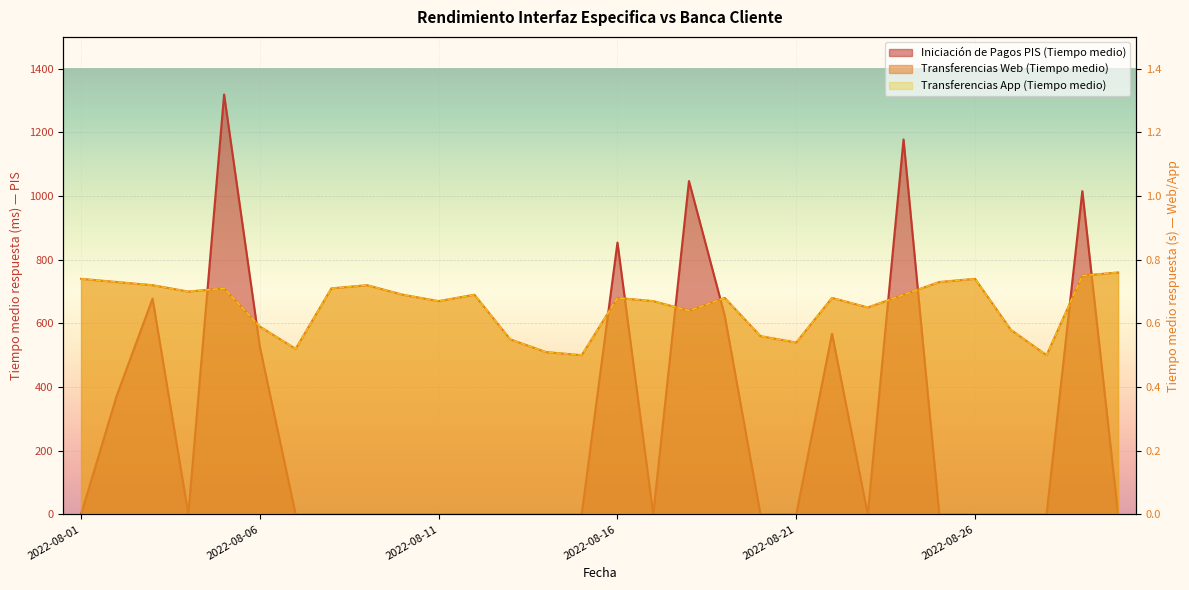

Reading left to right, transcribe all the data shown in this chart.

Iniciación de Pagos PIS (Tiempo medio): 0.0	374.0	678.0	0.0	1319.0	526.2	0.0	0.0	0.0	0.0	0.0	0.0	0.0	0.0	0.0	853.8	0.0	1047.1	624.5	0.0	0.0	568.0	0.0	1177.8	0.0	0.0	0.0	0.0	1015.5	0.0
Transferencias Web (Tiempo medio): 0.7	0.7	0.7	0.7	0.7	0.6	0.5	0.7	0.7	0.7	0.7	0.7	0.6	0.5	0.5	0.7	0.7	0.6	0.7	0.6	0.5	0.7	0.7	0.7	0.7	0.7	0.6	0.5	0.8	0.8
Transferencias App (Tiempo medio): 0.7	0.7	0.7	0.7	0.7	0.6	0.5	0.7	0.7	0.7	0.7	0.7	0.6	0.5	0.5	0.7	0.7	0.6	0.7	0.6	0.5	0.7	0.7	0.7	0.7	0.7	0.6	0.5	0.8	0.8